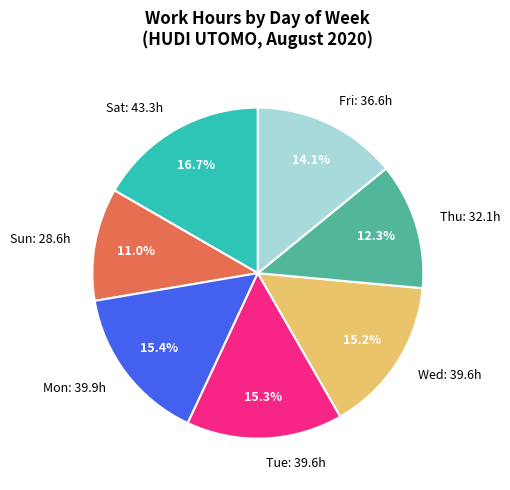

Is the sum of Sat and Sun greater than half?

No